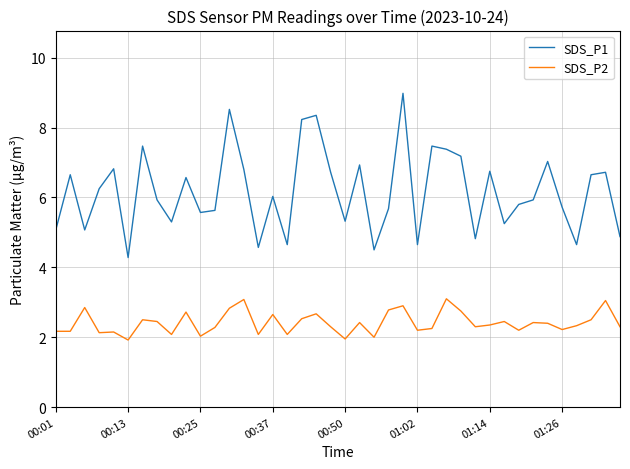

Which series has the largest total across all categories?

SDS_P1